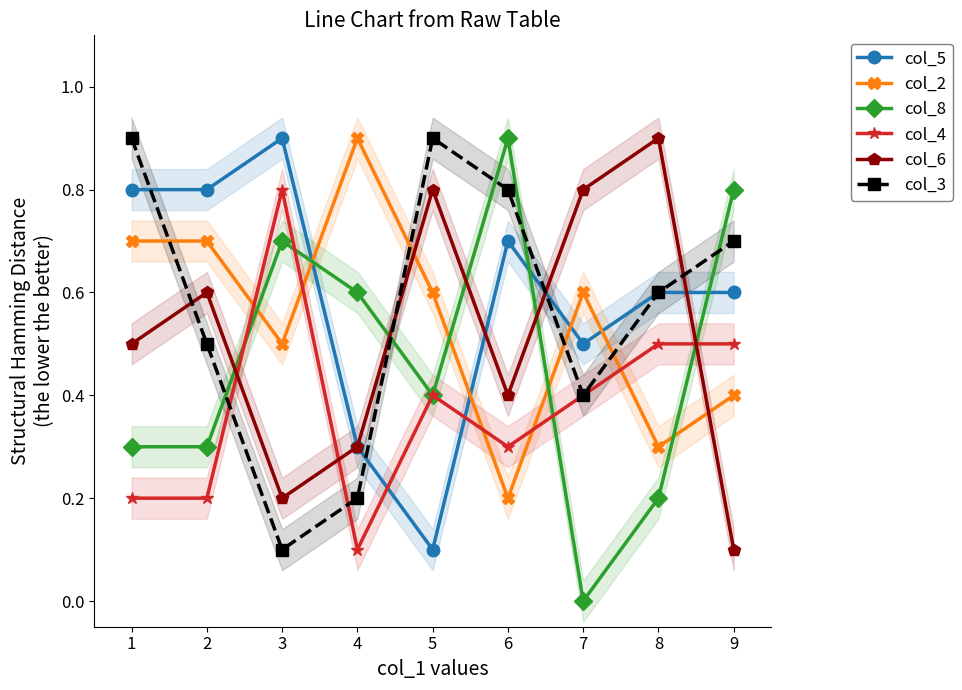

Reading left to right, what are all the values shown in this chart?

col_5: 0.8	0.8	0.9	0.3	0.1	0.7	0.5	0.6	0.6
col_2: 0.7	0.7	0.5	0.9	0.6	0.2	0.6	0.3	0.4
col_8: 0.3	0.3	0.7	0.6	0.4	0.9	0.0	0.2	0.8
col_4: 0.2	0.2	0.8	0.1	0.4	0.3	0.4	0.5	0.5
col_6: 0.5	0.6	0.2	0.3	0.8	0.4	0.8	0.9	0.1
col_3: 0.9	0.5	0.1	0.2	0.9	0.8	0.4	0.6	0.7